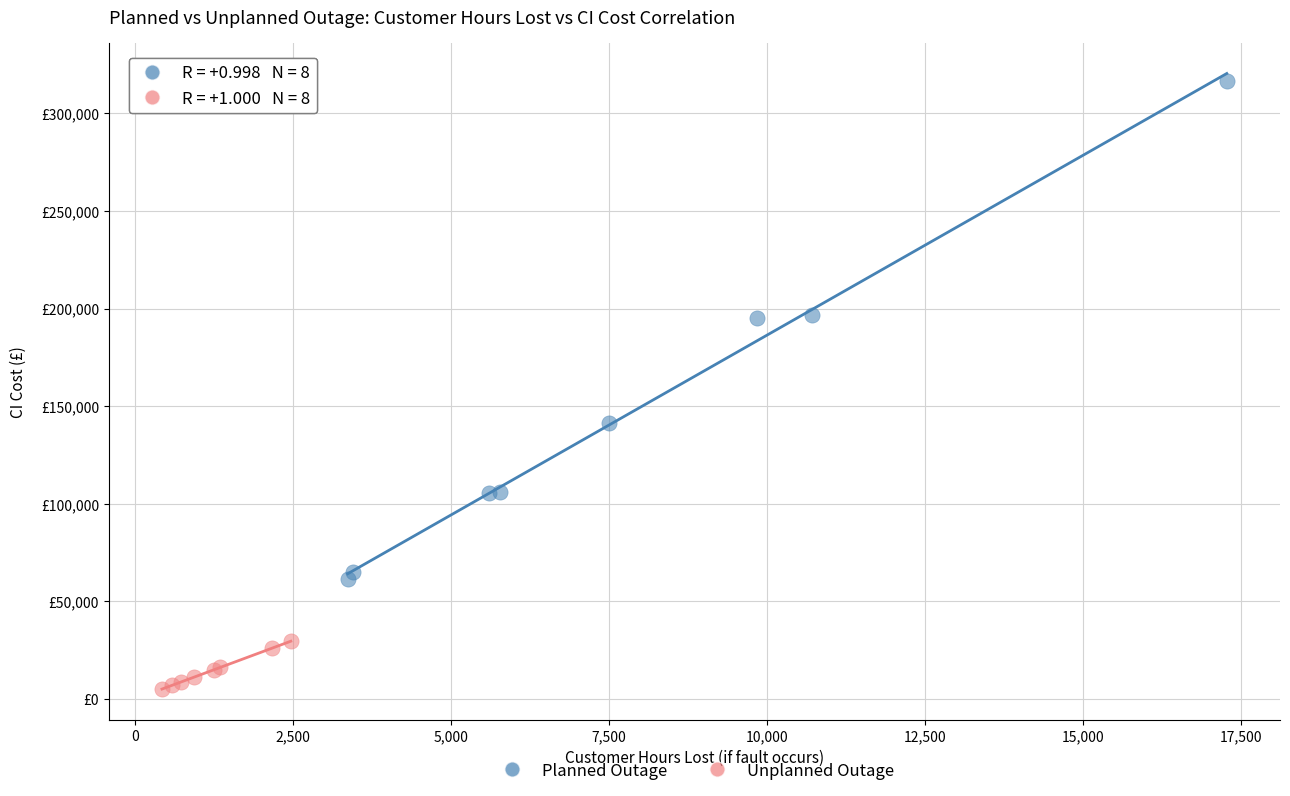

What are all the series names shown in the legend?

Planned Outage, Unplanned Outage